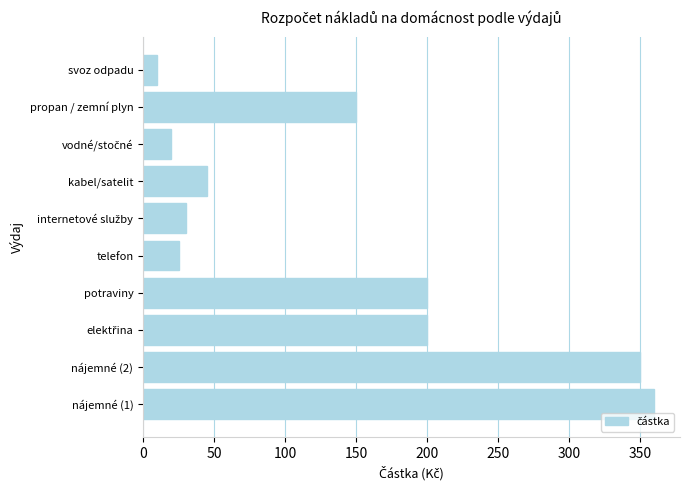

Reading top to bottom, what are all the values shown in this chart?

10	150	20	45	30	25	200	200	350	360